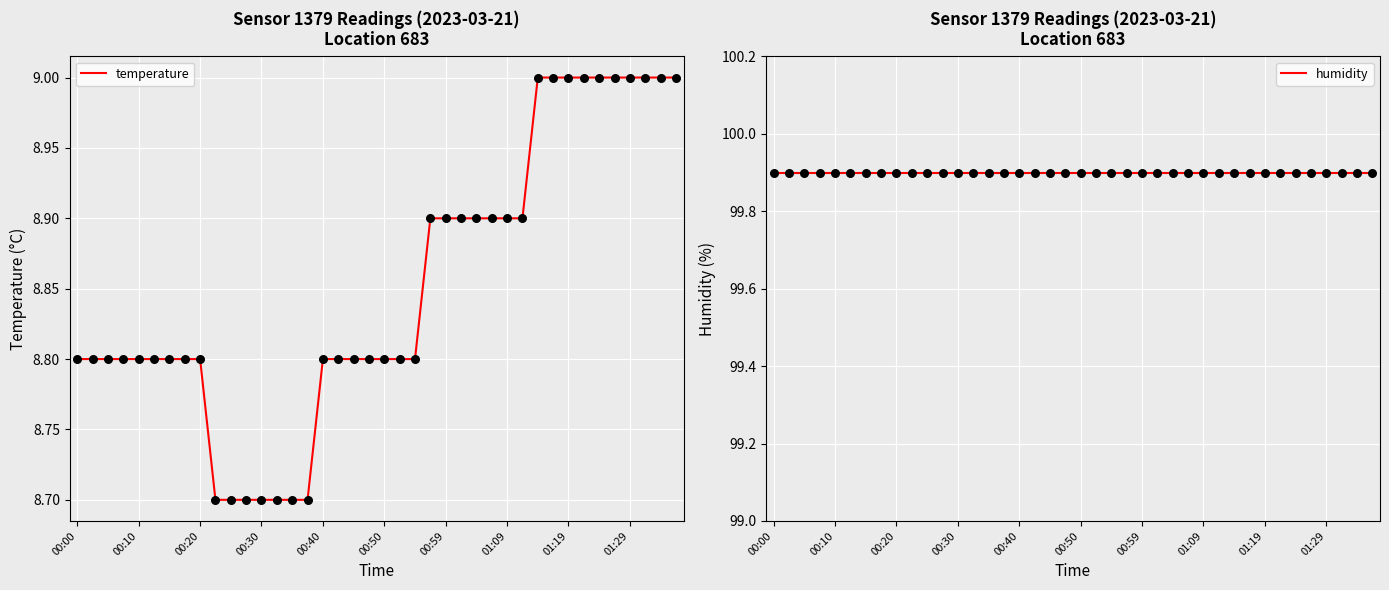

At which category is the sum across all series the highest?

30